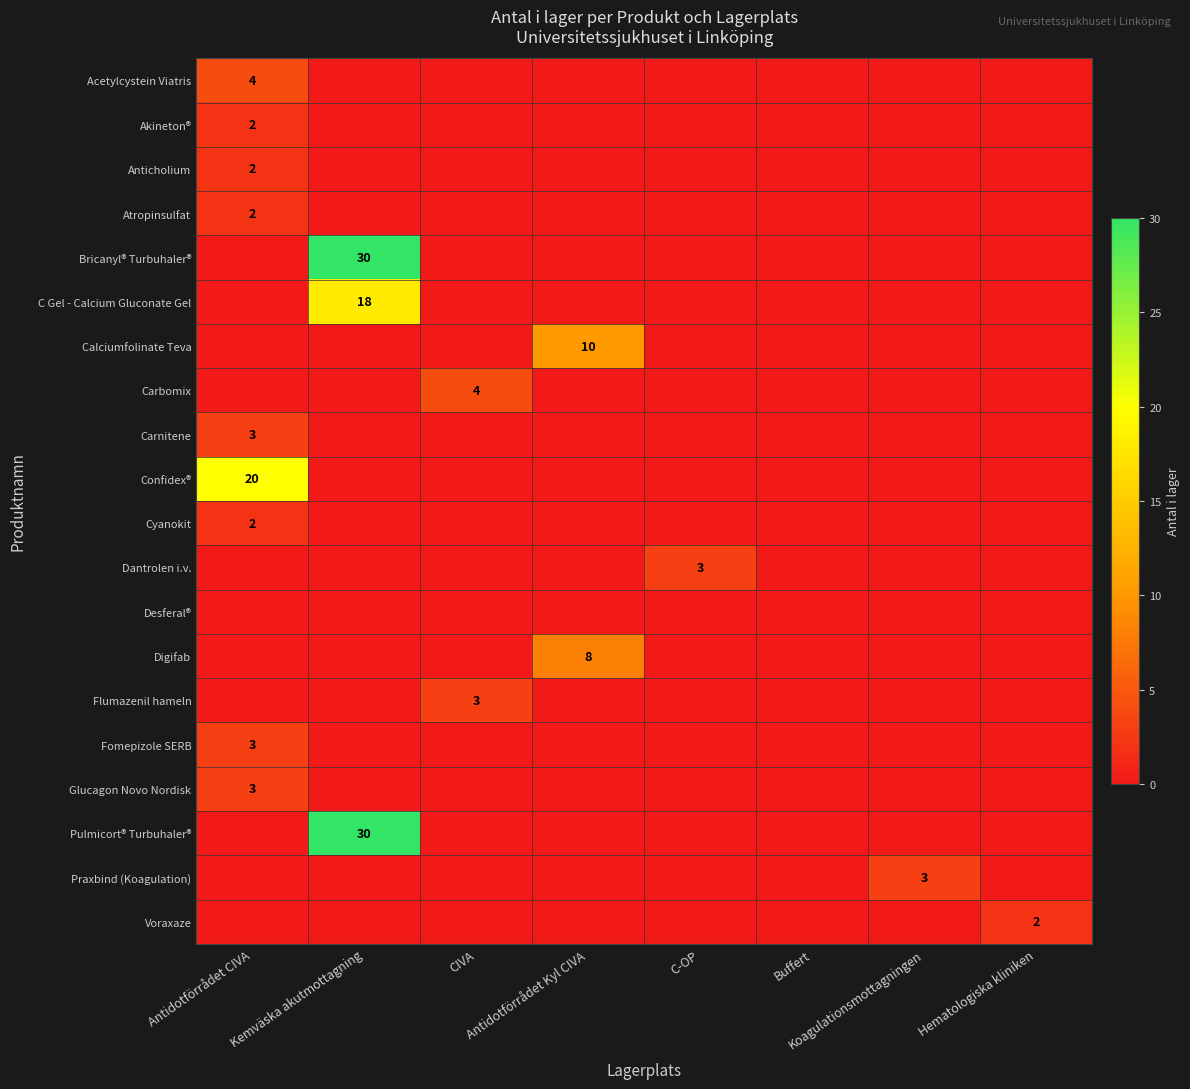

What is the sum of all Bricanyl® Turbuhaler® values?

30